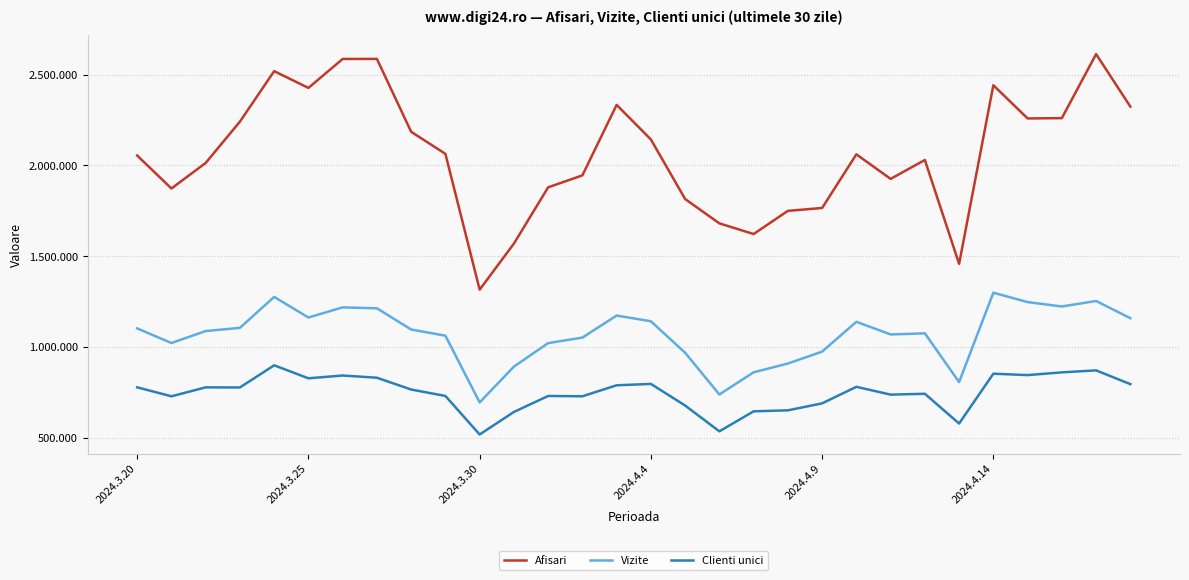

What are all the series names shown in the legend?

Afisari, Vizite, Clienti unici